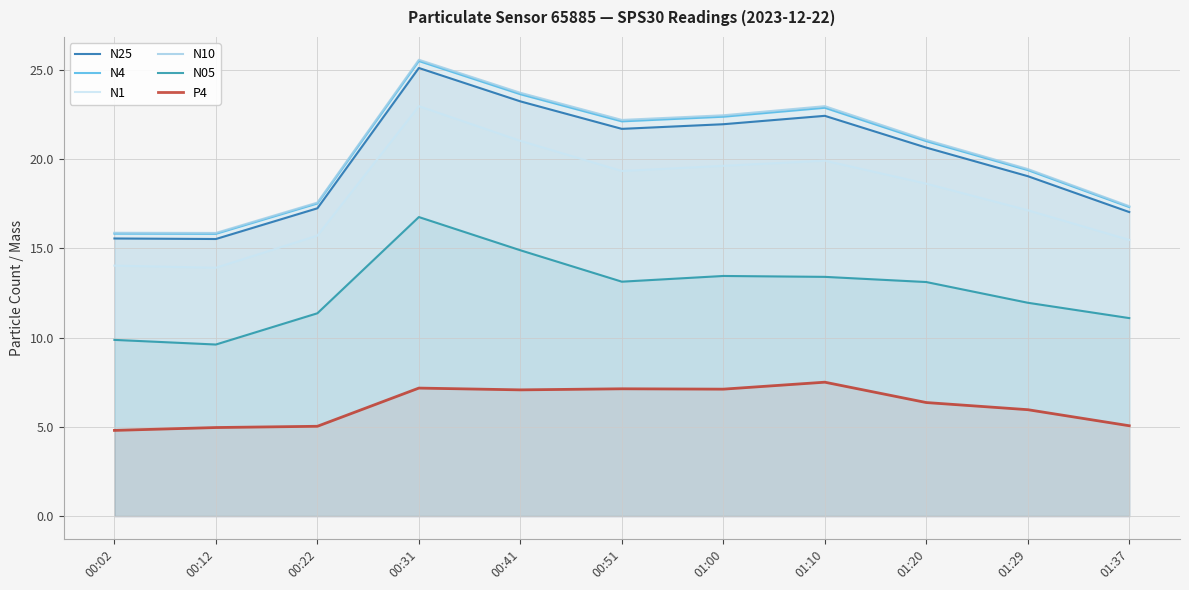

Is it true that N05 equals 6.8 at 01:20?

False